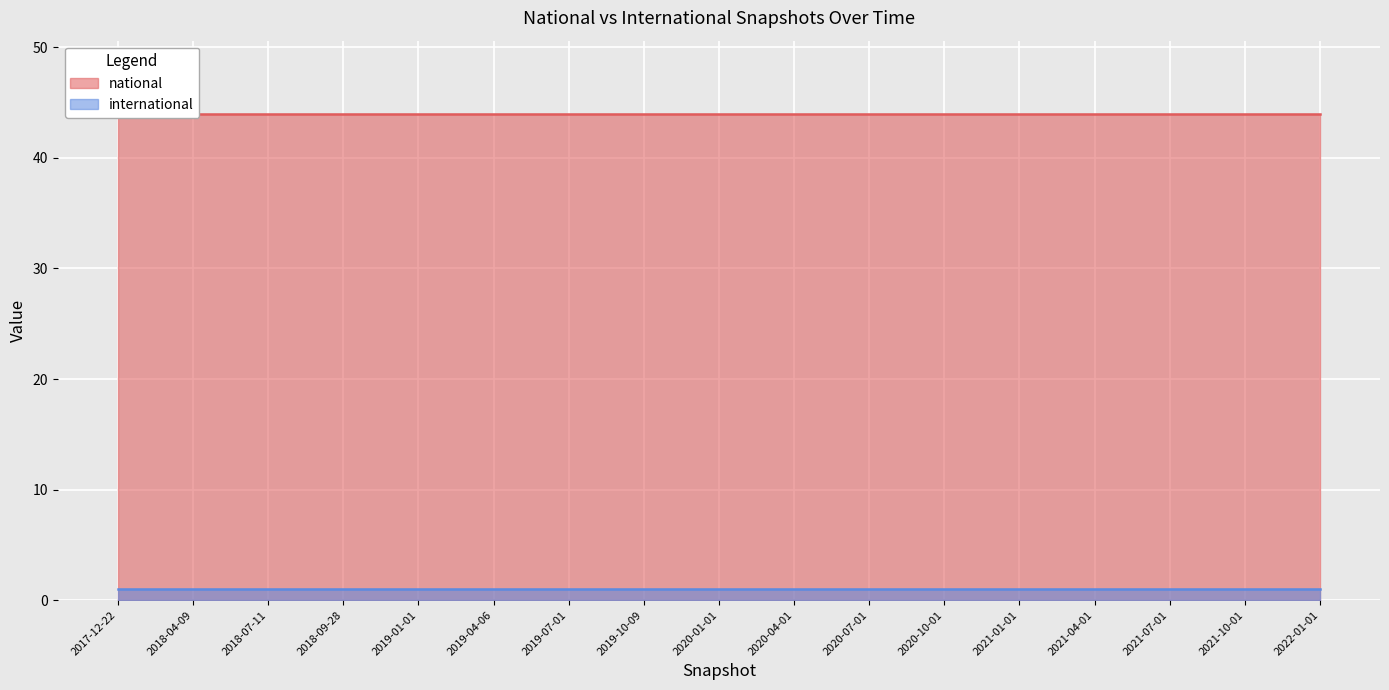

True or false: international and national cross at least once.

False